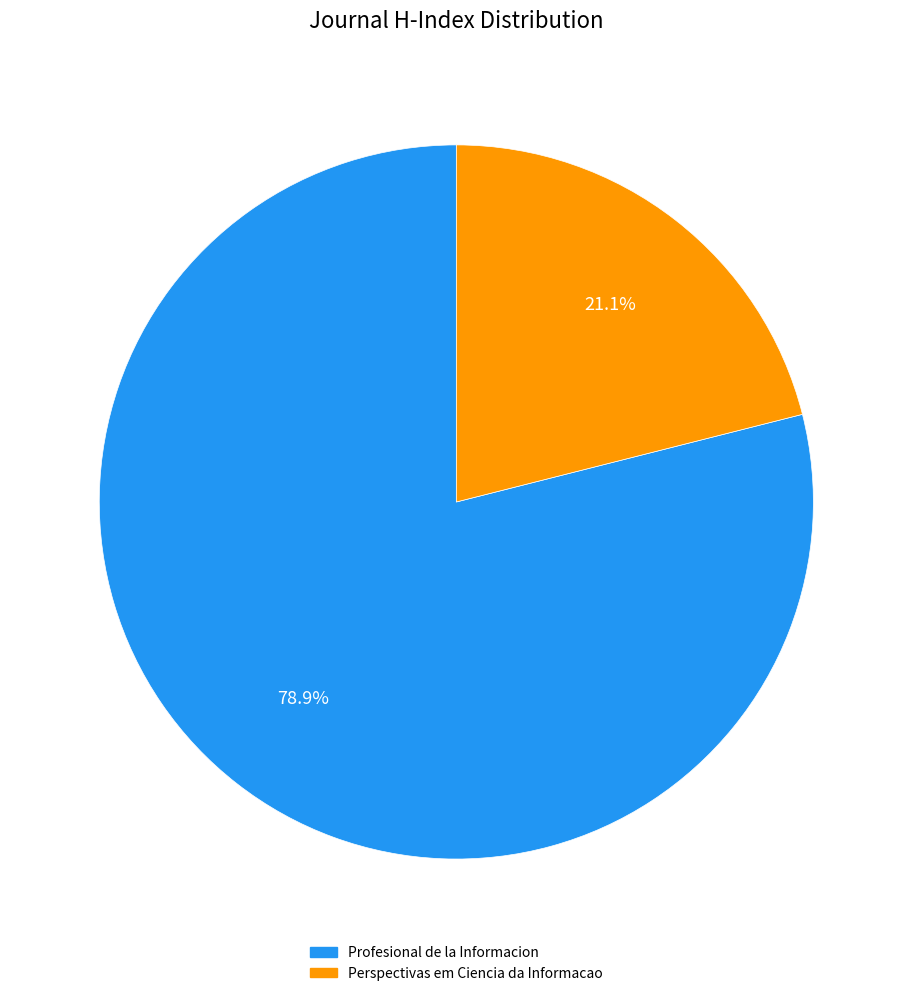

Between Profesional de la Informacion and Perspectivas em Ciencia da Informacao, which is larger?

Profesional de la Informacion